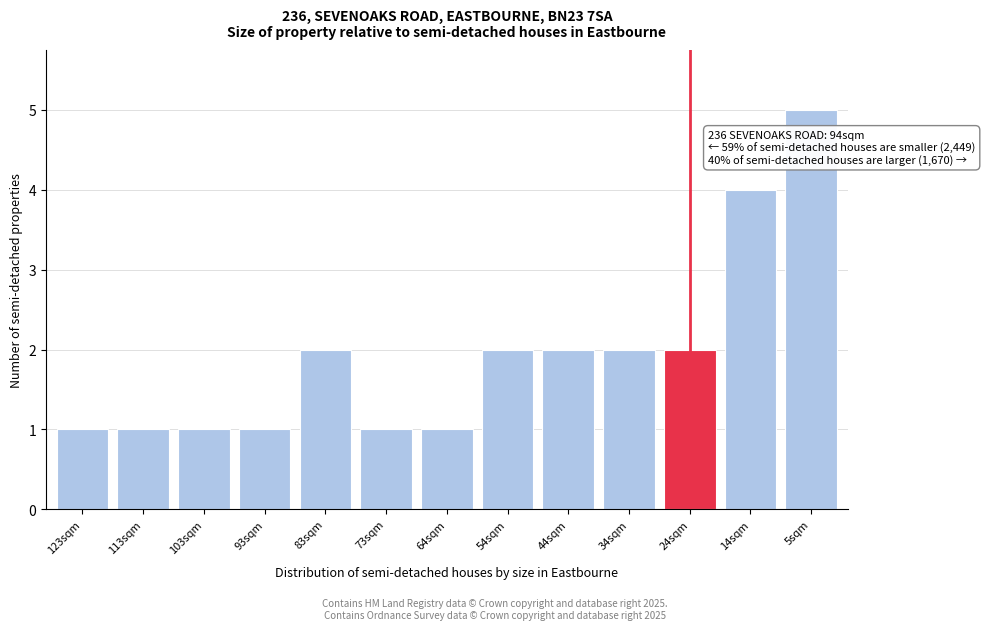

Reading left to right, transcribe all the data shown in this chart.

1	1	1	1	2	1	1	2	2	2	2	4	5